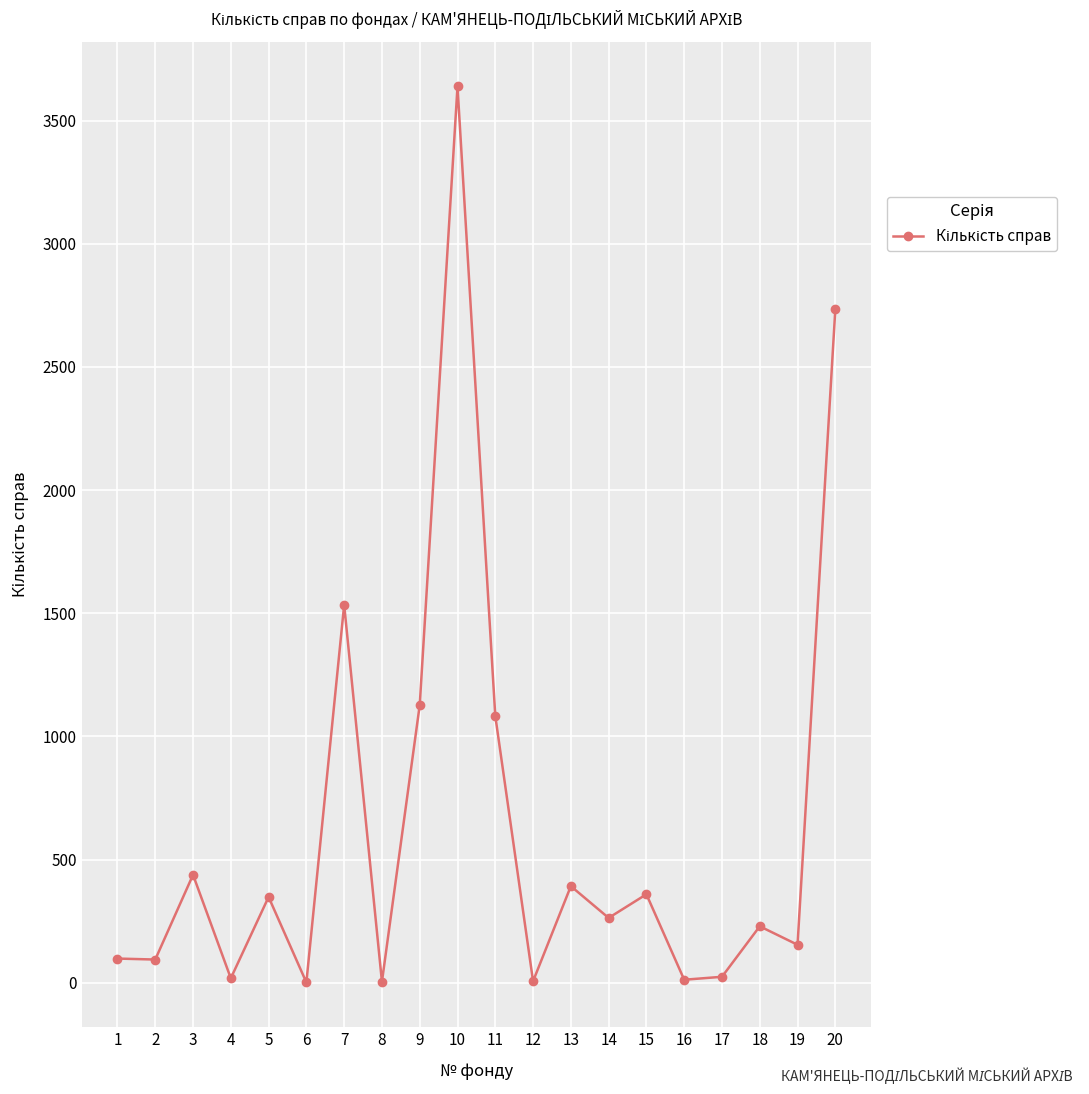

At which category does the data reach its first local peak?

3